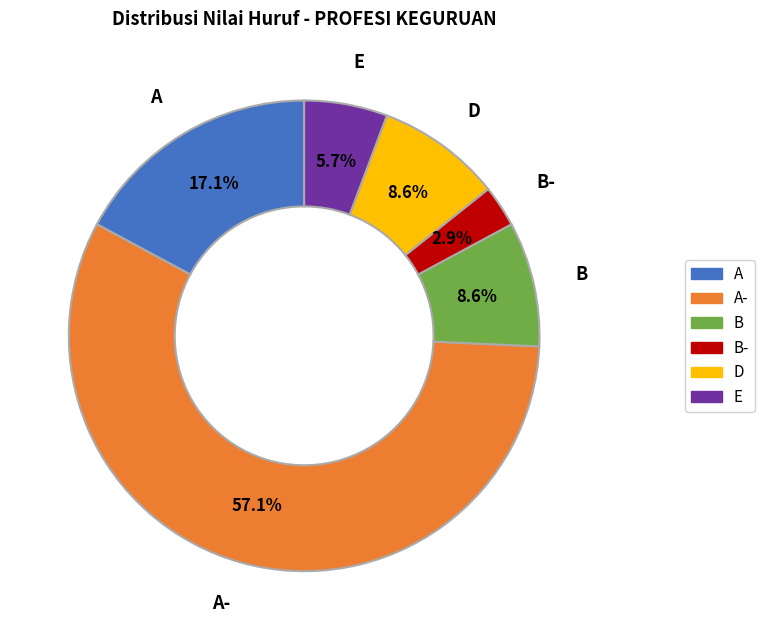

Is there any slice that represents more than half of the pie?

Yes